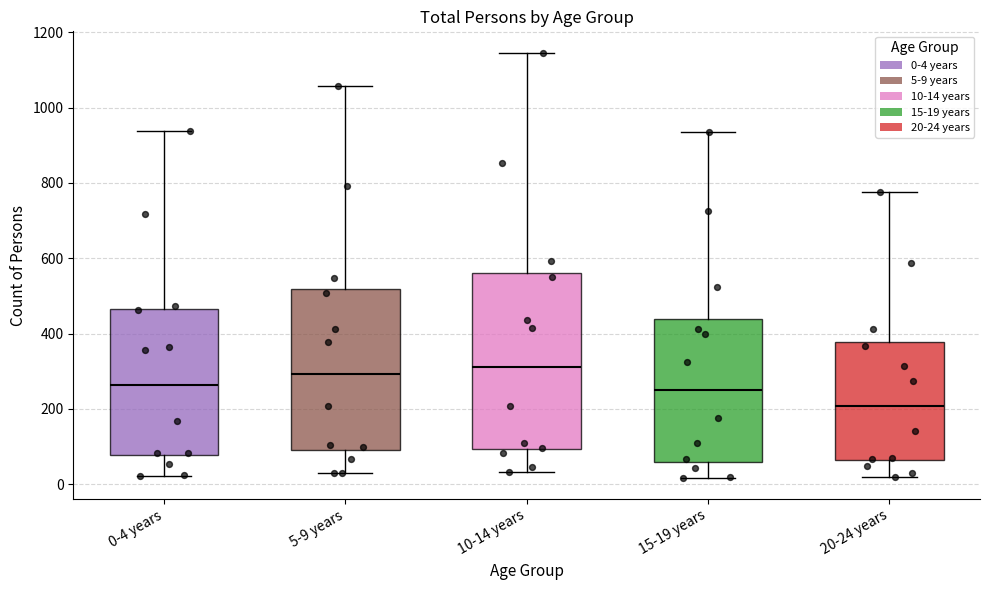

Comparing the boxes themselves (not the whiskers), which one is the tallest?

10-14 years